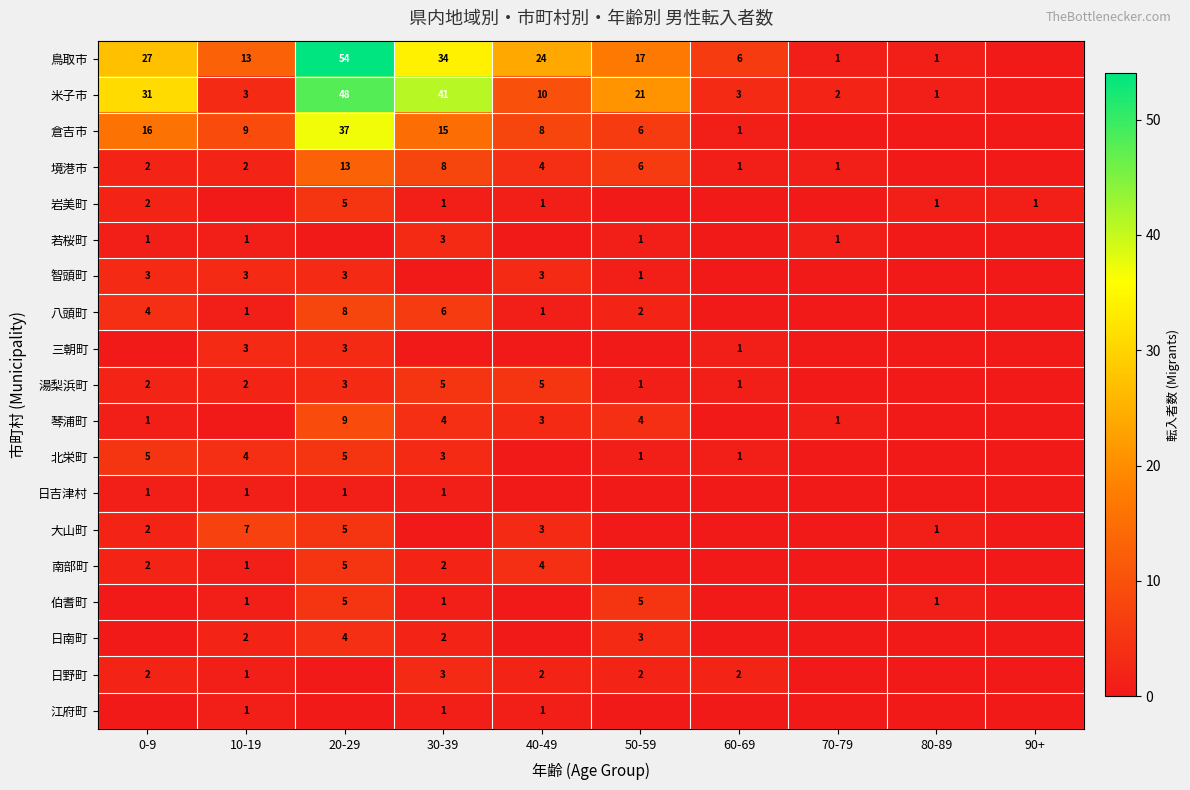

Is it true that 境港市 equals 2 at 0-9?

True